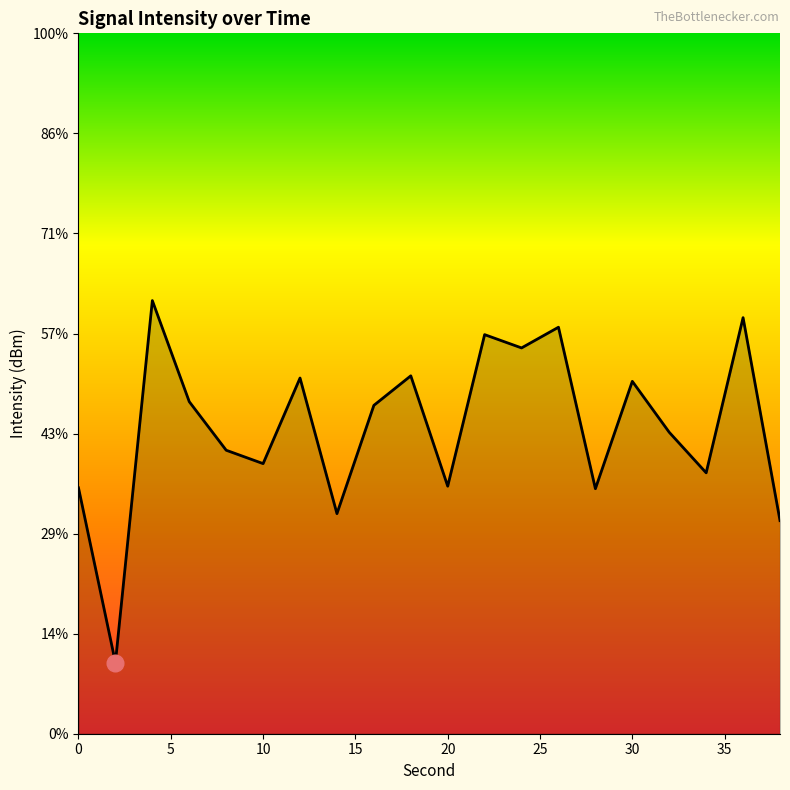

At which label is the value closest to -132?

34